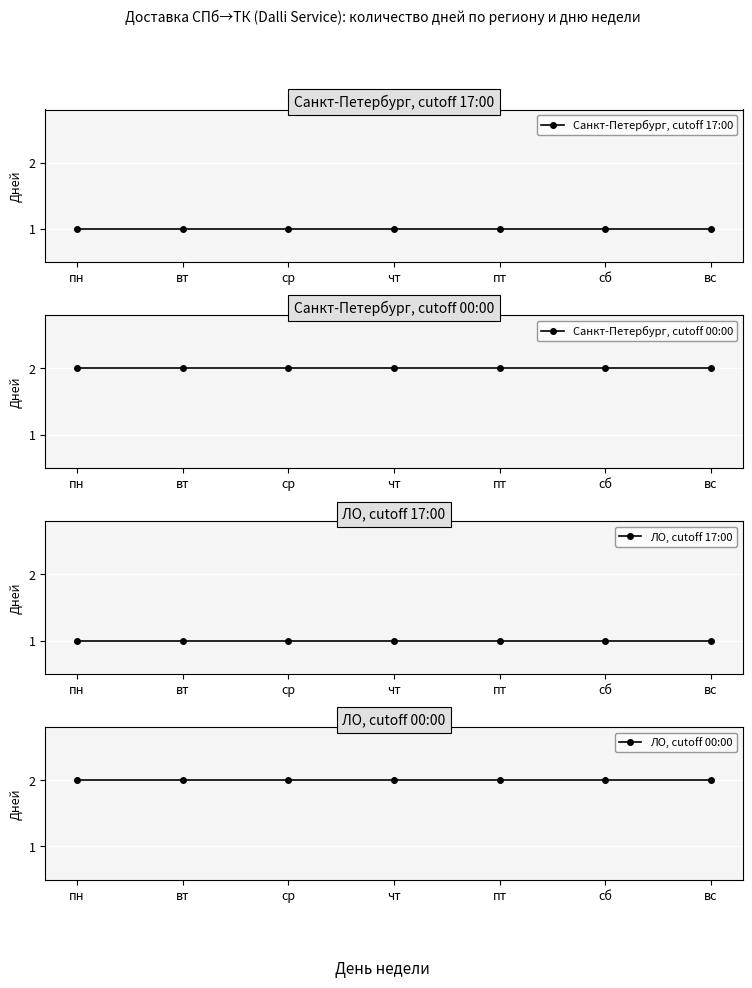

True or false: ЛО, cutoff 00:00 has a value of 1 at вт.

False